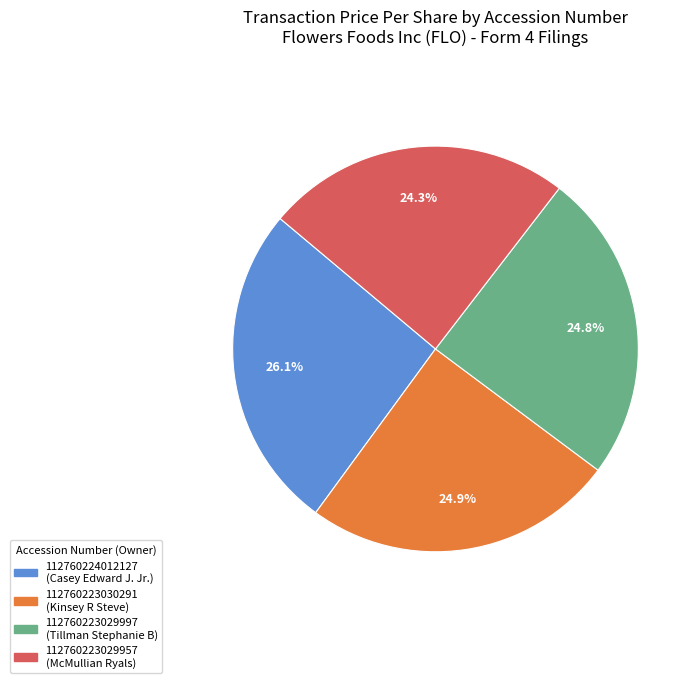

What is the largest slice in the pie chart?

112760224012127